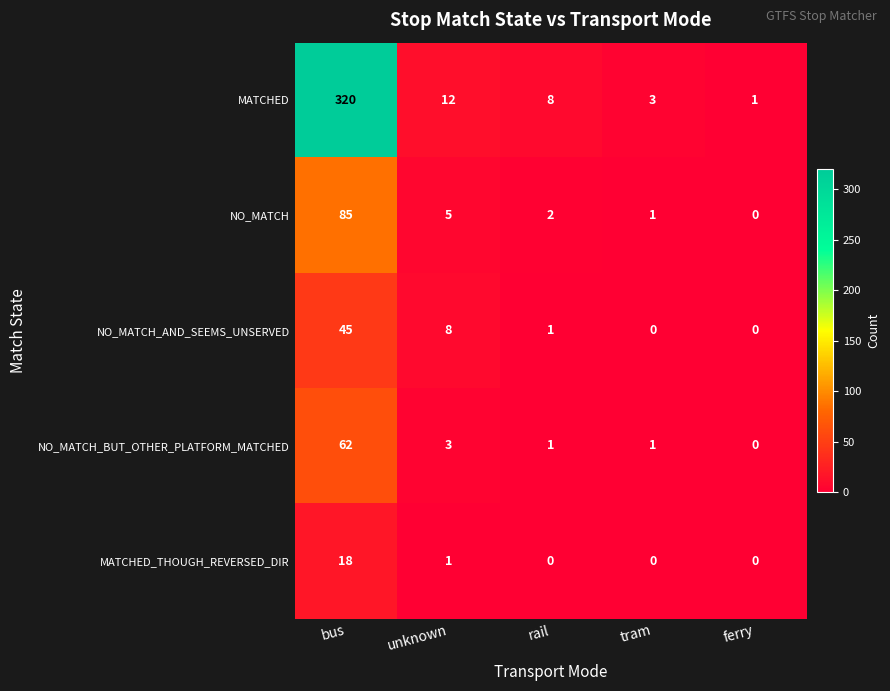

List the series in order of their peak value, highest first.

MATCHED, NO_MATCH, NO_MATCH_BUT_OTHER_PLATFORM_MATCHED, NO_MATCH_AND_SEEMS_UNSERVED, MATCHED_THOUGH_REVERSED_DIR